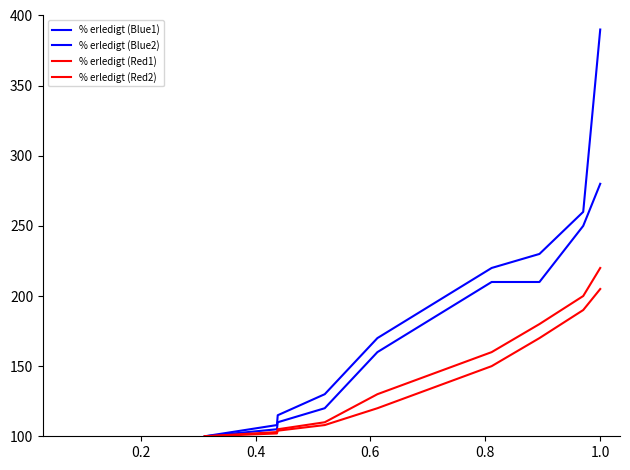

Does the chart have visible grid lines?

No